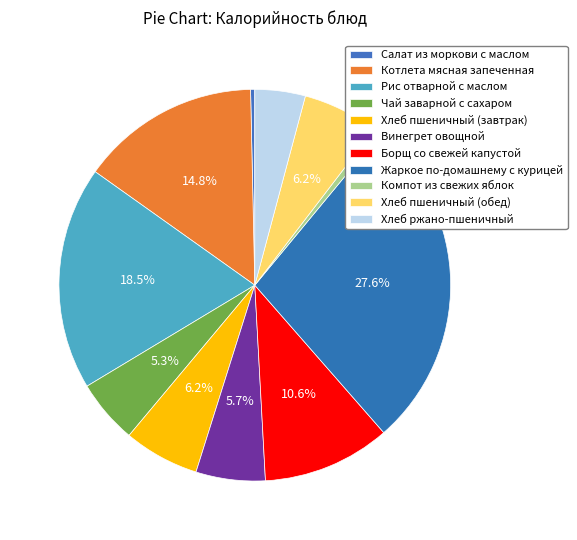

Approximately how many times larger is the value at Винегрет овощной compared to Компот из свежих яблок?

9.4